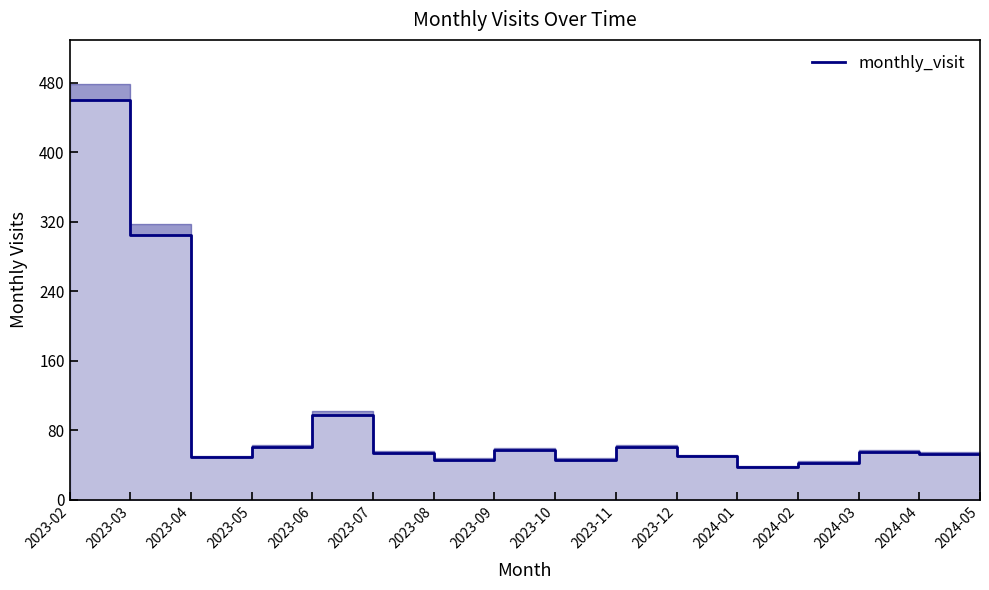

What is the sum of all values?

1490